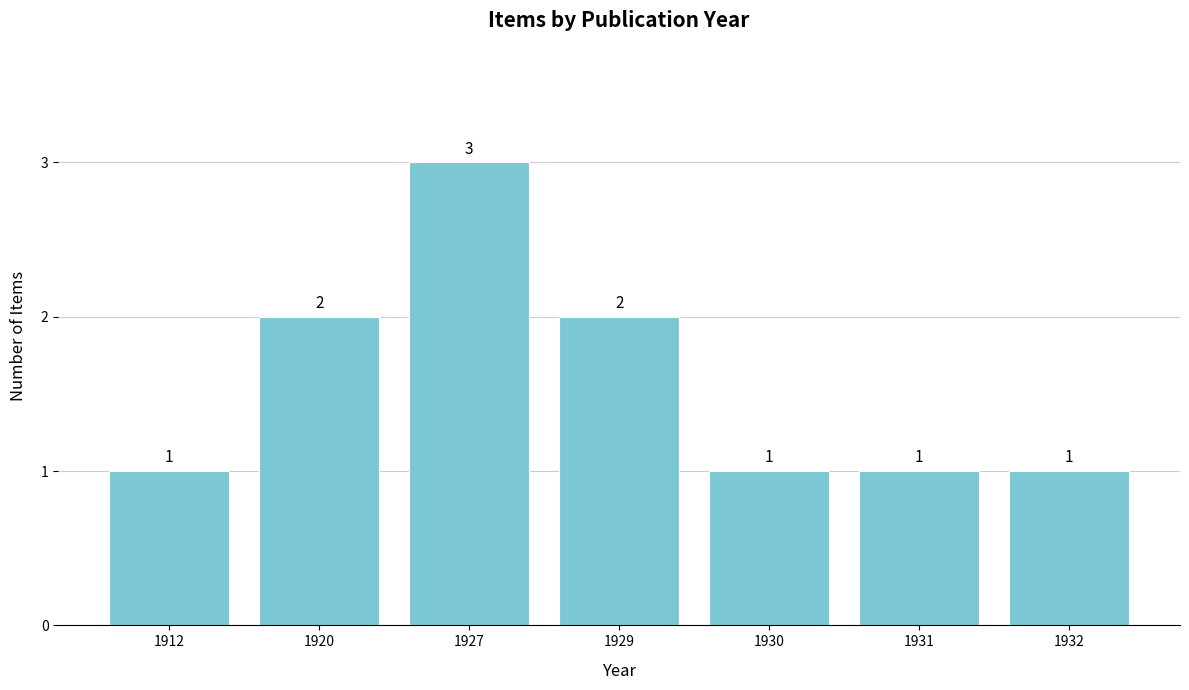

How many values exceed 1?

3